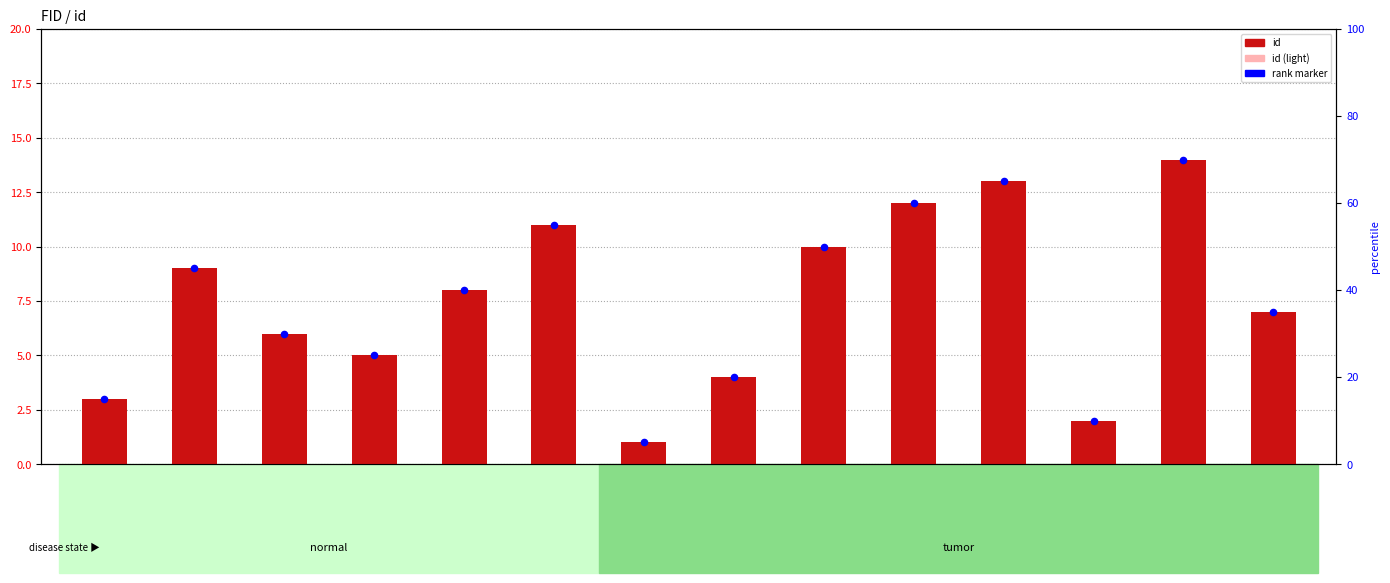

What is the total value across all series at tsp_pol_meletes.10?

26.0